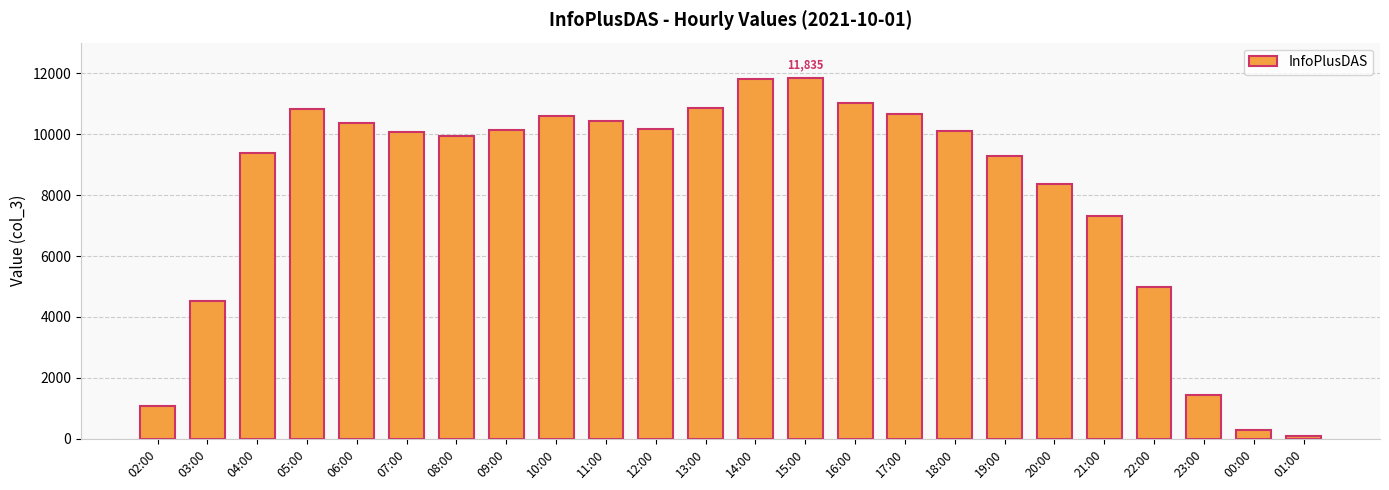

What is the sum of all values?

195571